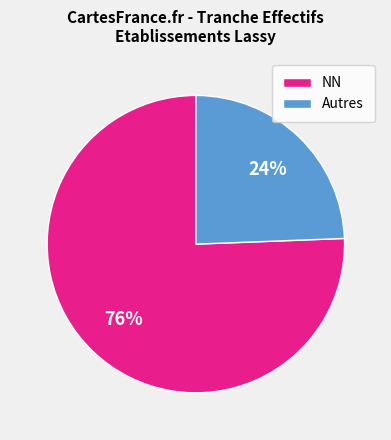

Rank the categories by value from lowest to highest.

Autres, NN